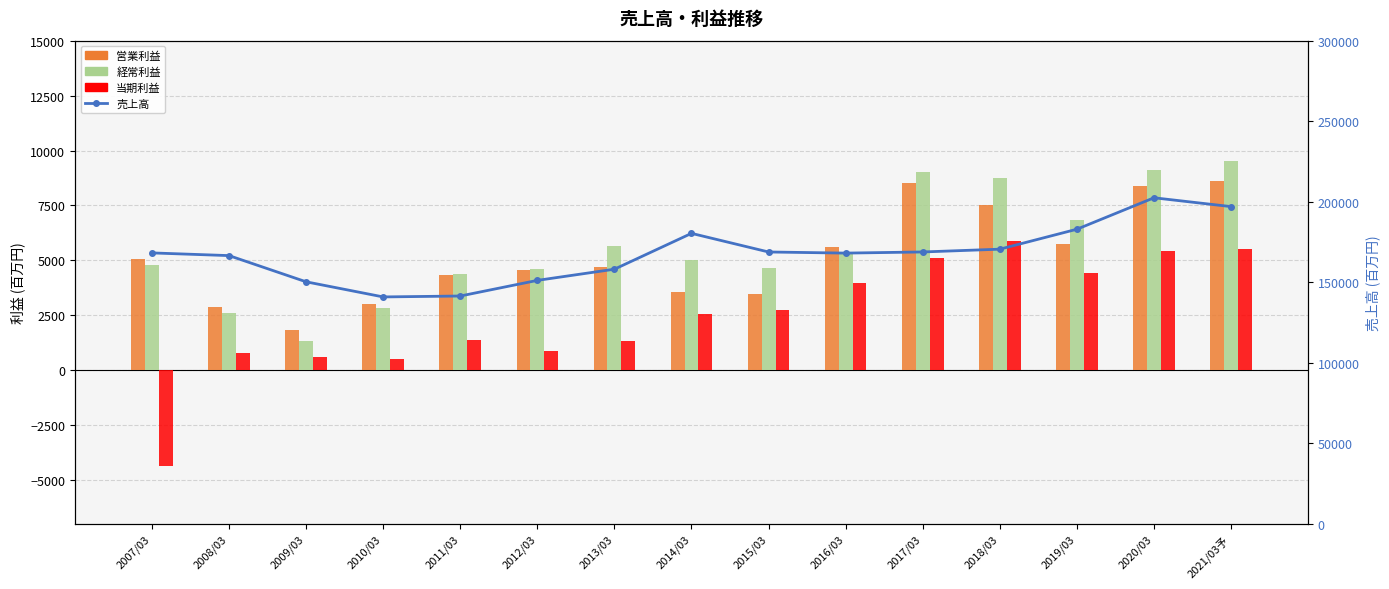

What is the approximate value of 売上高 at 2008/03?

166588